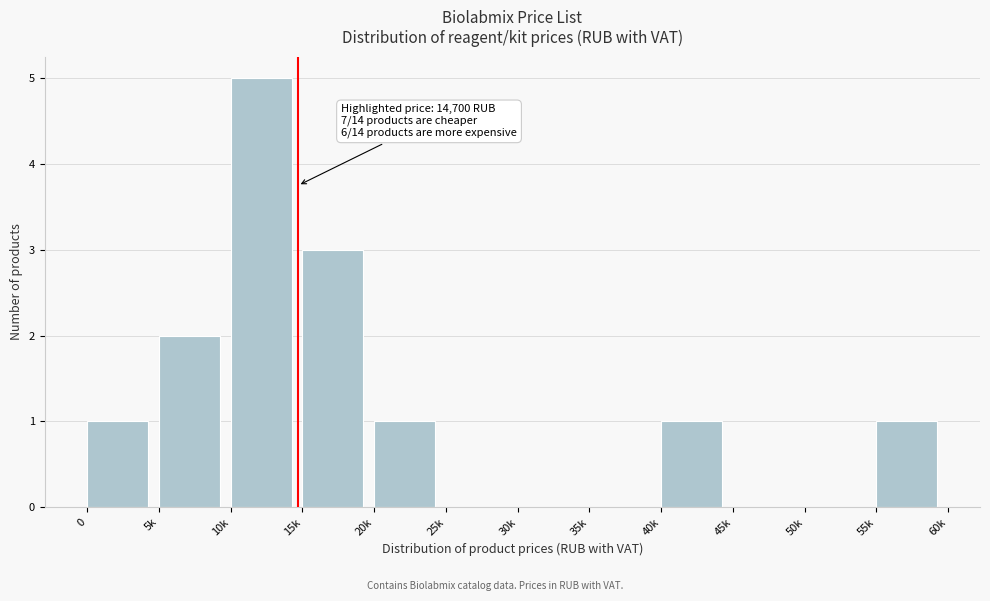

Reading left to right, list all the values displayed in this chart.

0=1	5k=2	10k=5	15k=3	20k=1	25k=0	30k=0	35k=0	40k=1	45k=0	50k=0	55k=1